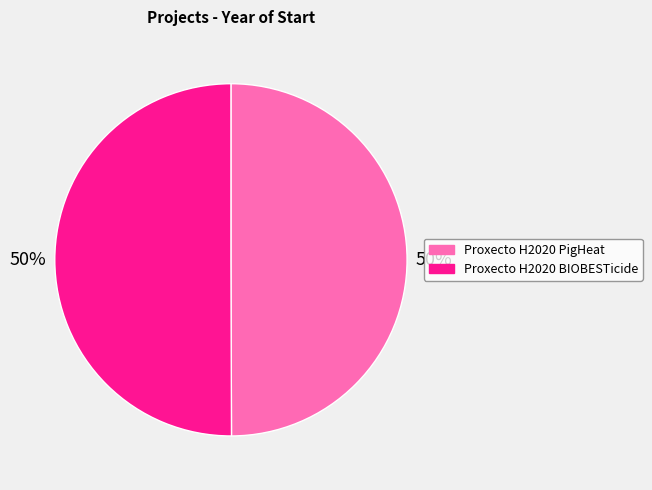

To the nearest percent, what is the average slice percentage?

50%